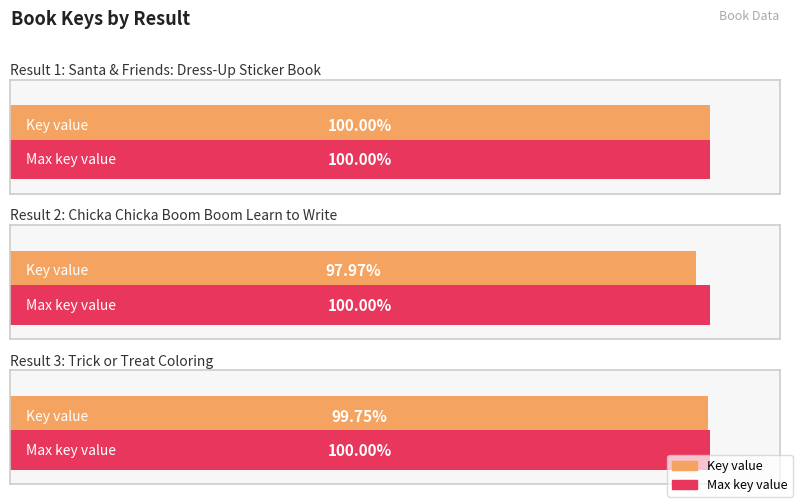

Where is the data nearest to the value 219796243?

3